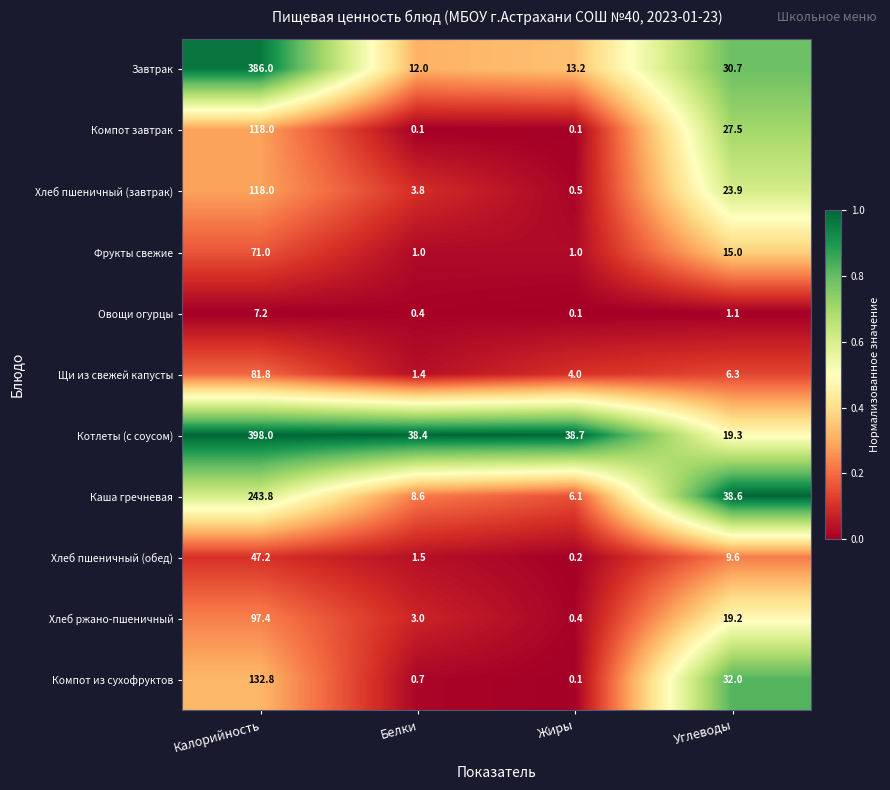

What is the total value across all series at Калорийность?

1701.2